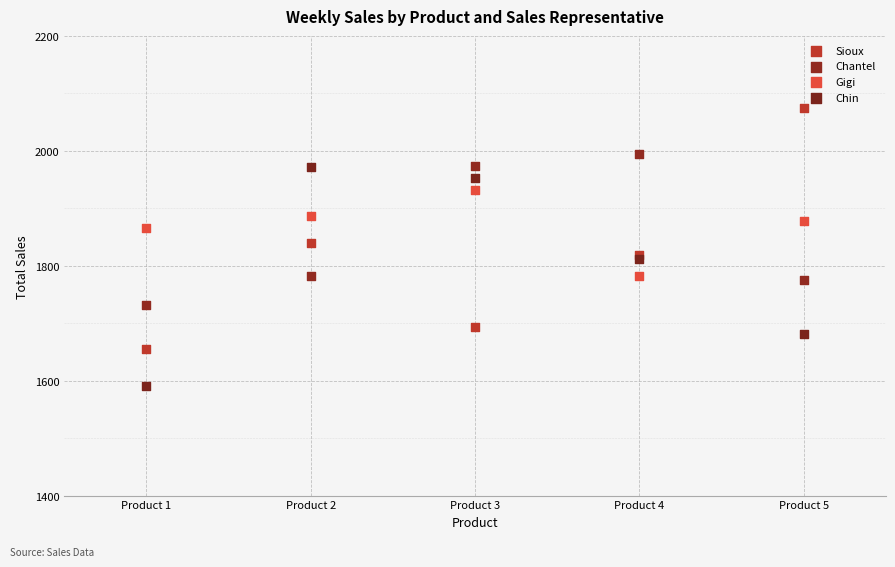

Which series has the largest Y range (max minus min)?

Sioux